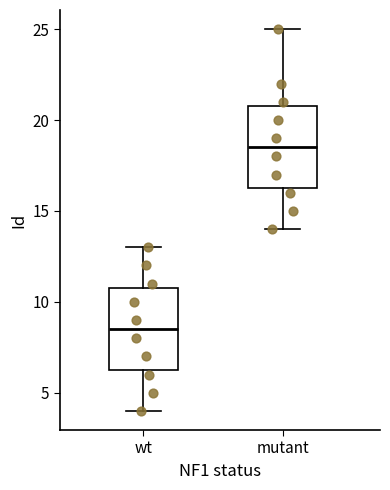

Where does the upper whisker of the box for wt end on the y-axis? The values are not printed on the chart, so give them approximately, as read against the axis.

13.0